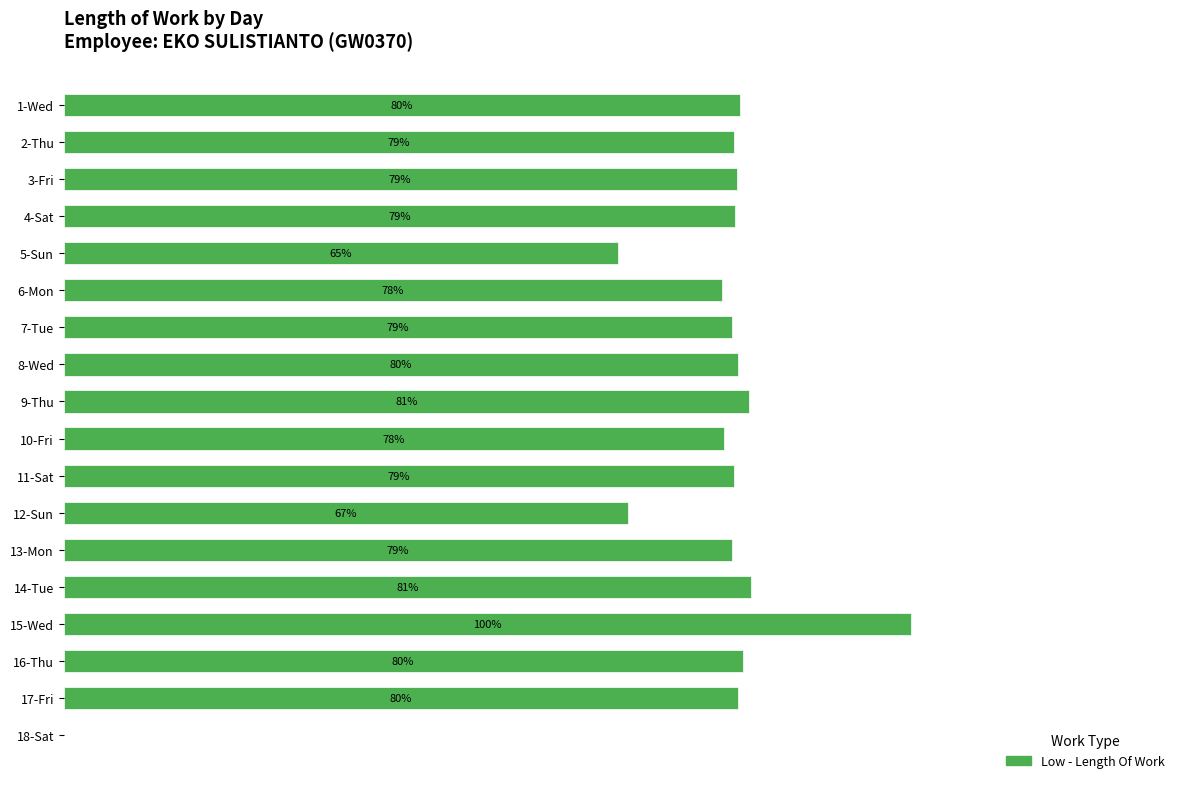

Are the bars horizontal?

Yes